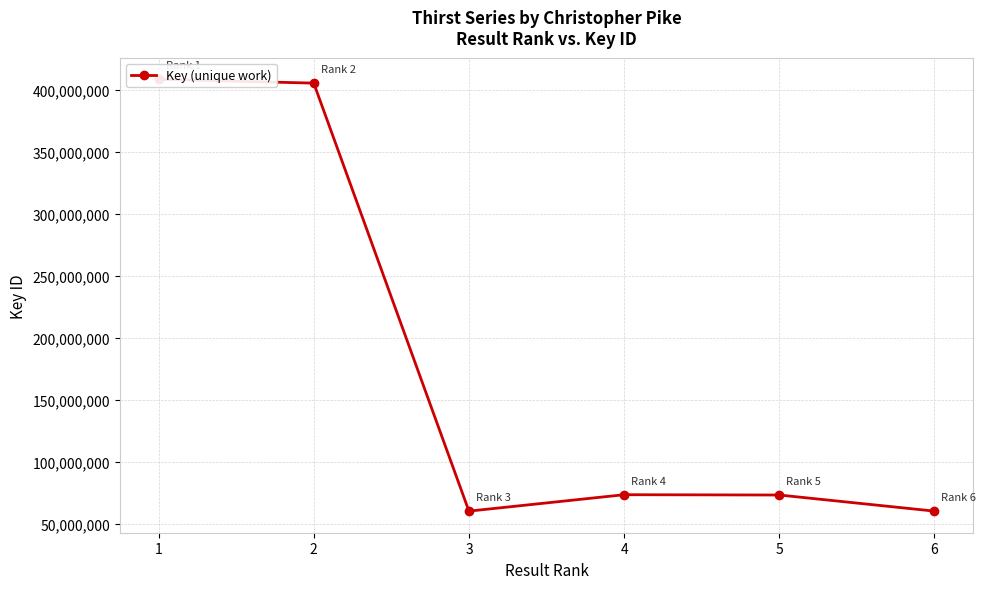

True or false: there are more than 2 points higher than both neighbors.

False